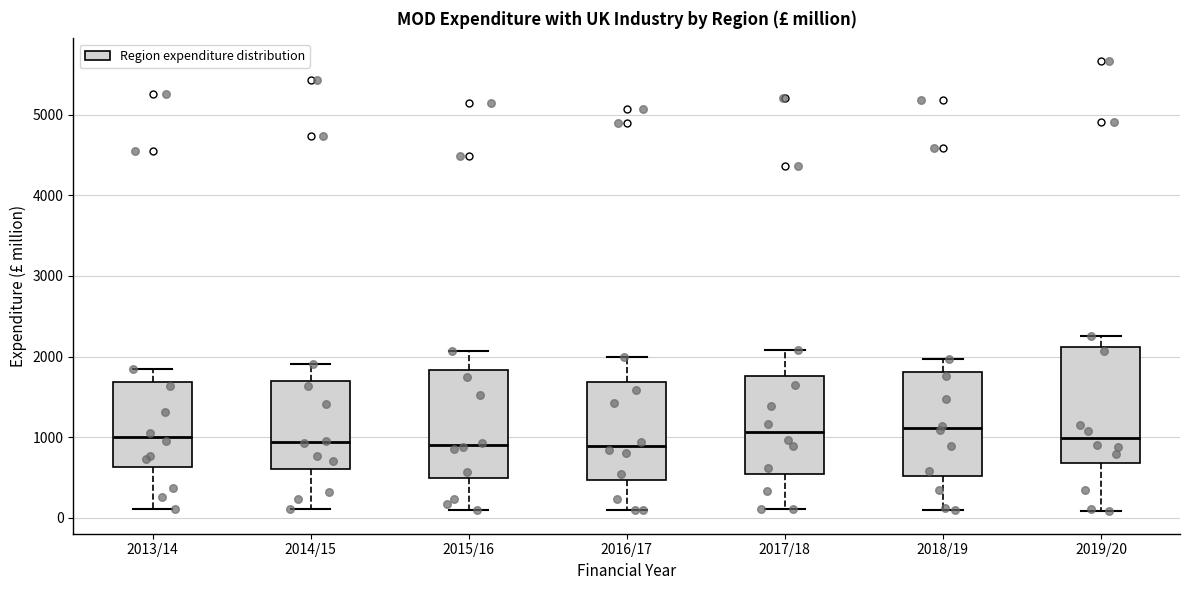

Where does the median line of the box for 2018/19 sit on the y-axis? The values are not printed on the chart, so give them approximately, as read against the axis.

1100